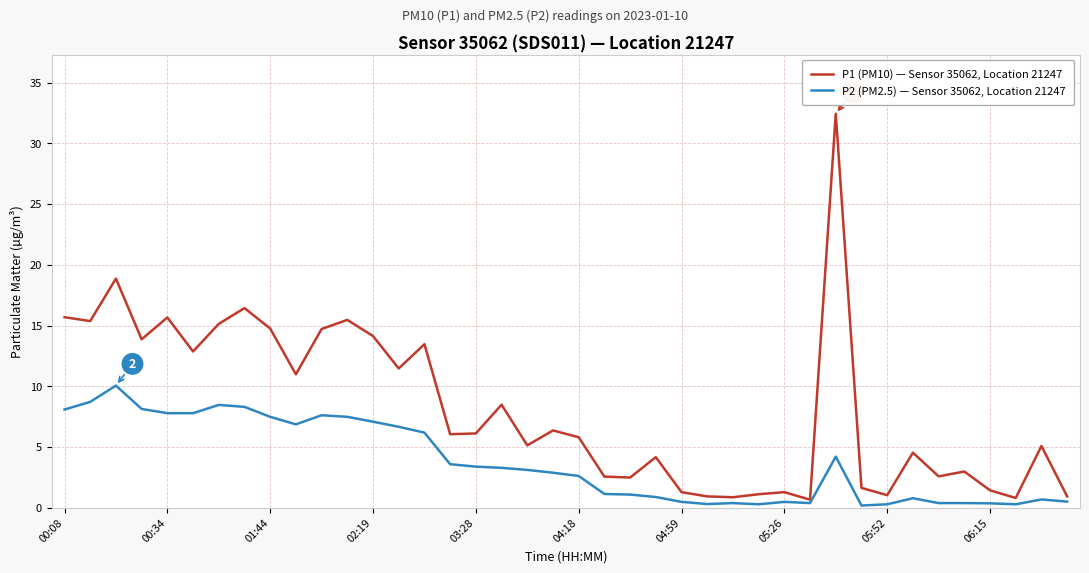

List the series in order of their overall mean, lowest first.

P2 (PM2.5) — Sensor 35062, Location 21247, P1 (PM10) — Sensor 35062, Location 21247